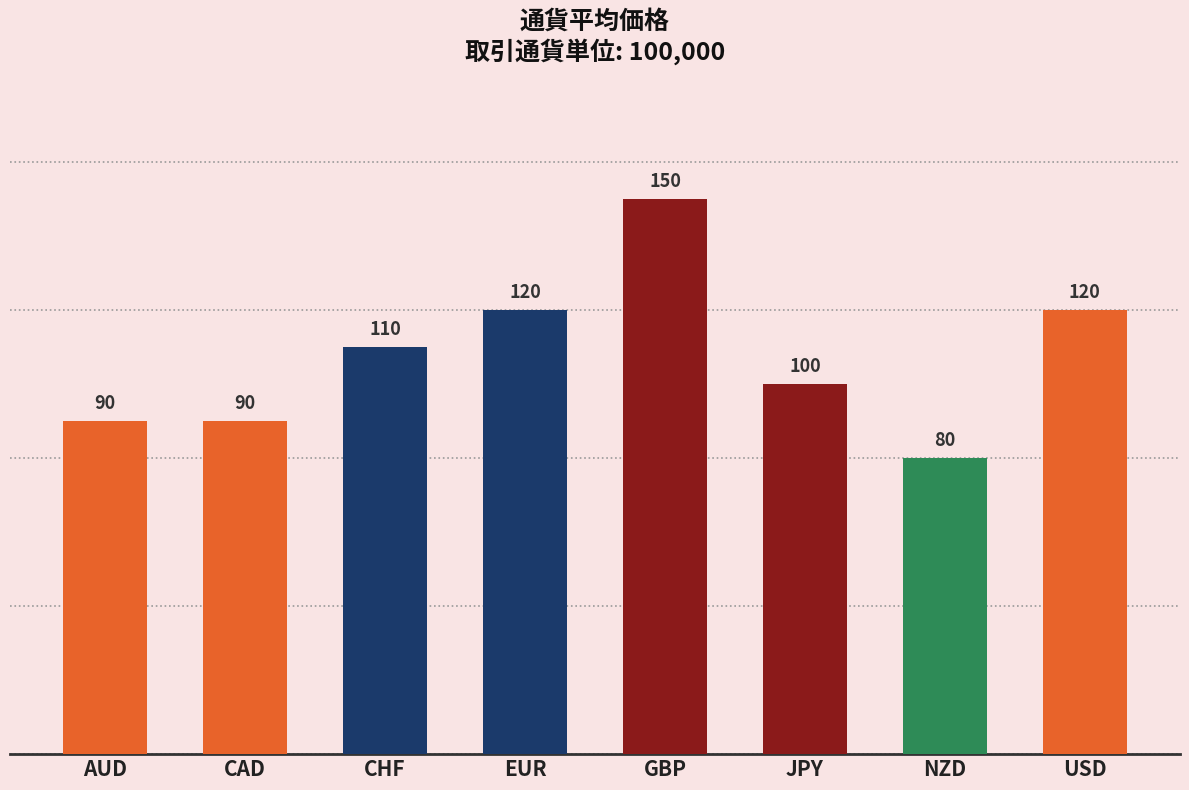

What is the change in value from AUD to EUR?

+30